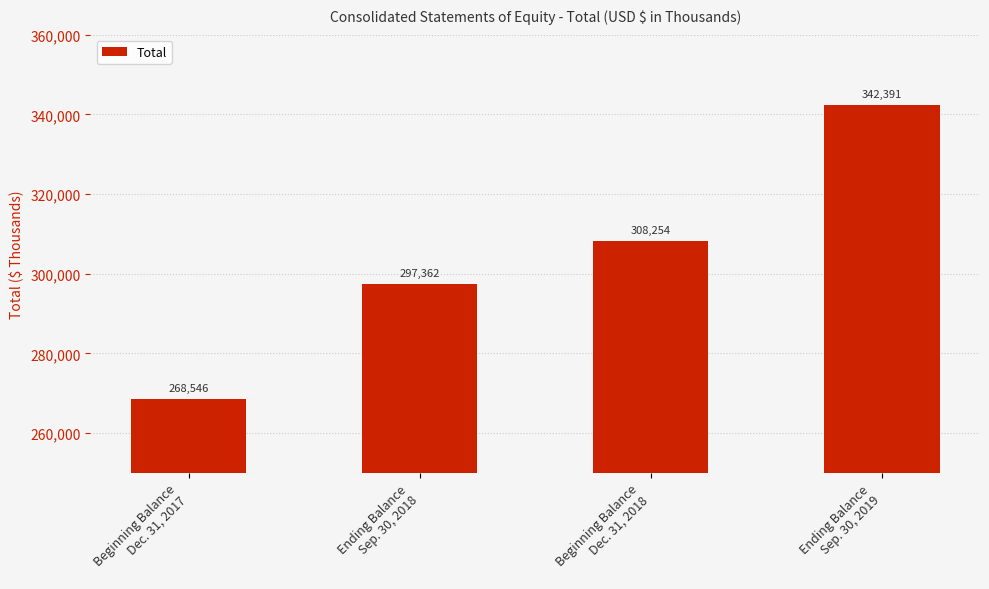

What is the change in value from Ending Balance
Sep. 30, 2018 to Beginning Balance
Dec. 31, 2018?

+10892